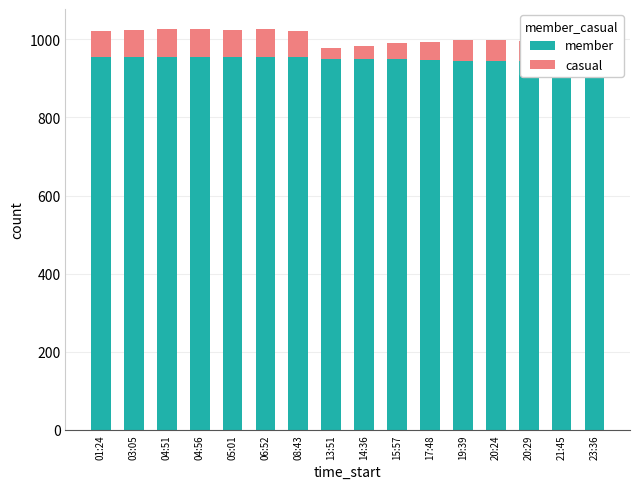

What is the difference between the maximum and second lowest values in the casual series?

39.7